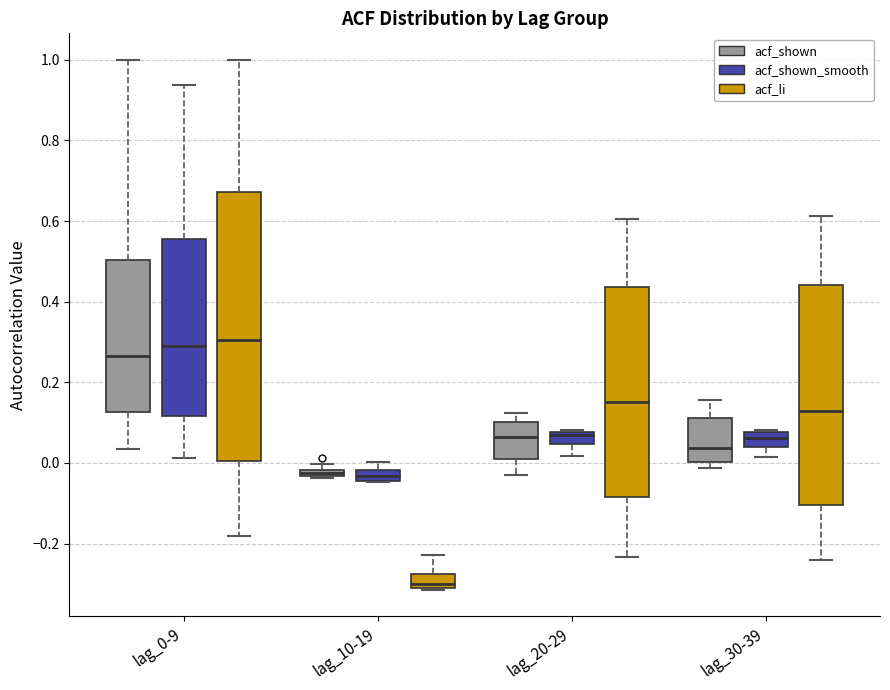

Which box is the tallest, from its lower edge to its upper edge?

lag_0-9 (acf_li)